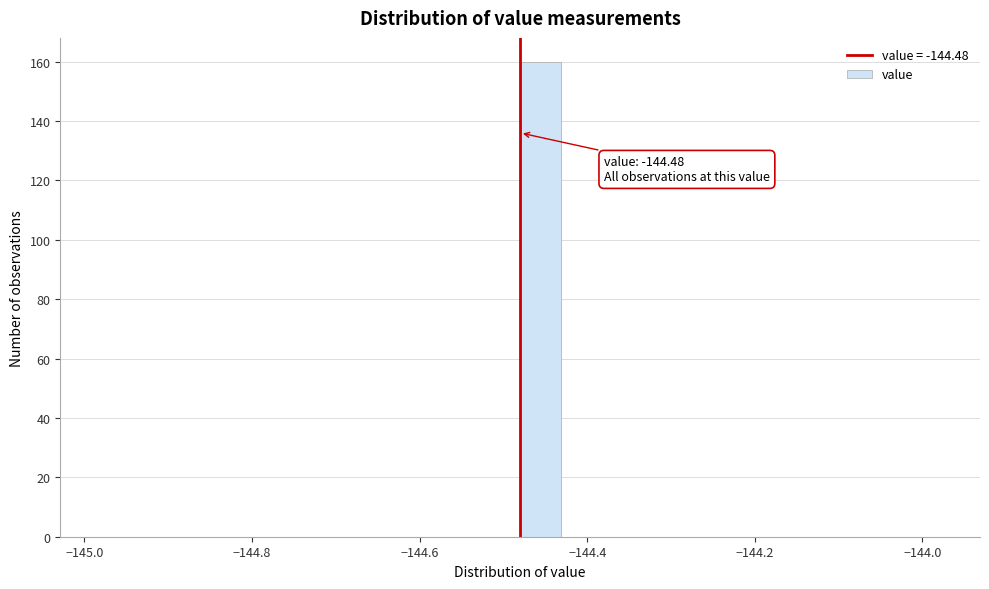

Around what value on the x-axis is the tallest bar? Give the approximate position of its centre, as read against the axis.

-144.46